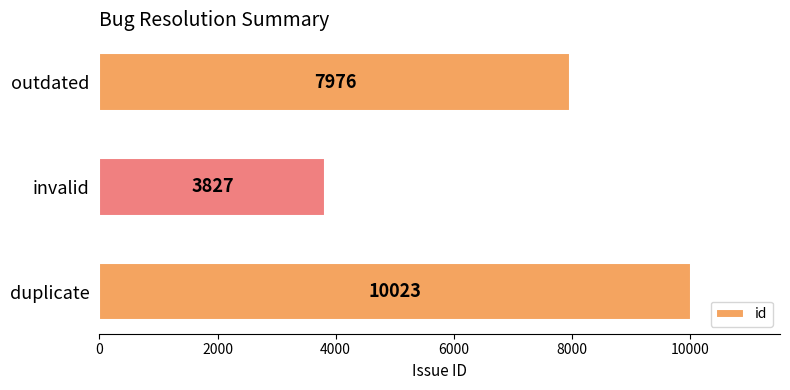

Is it true that the value at outdated is 13593?

False